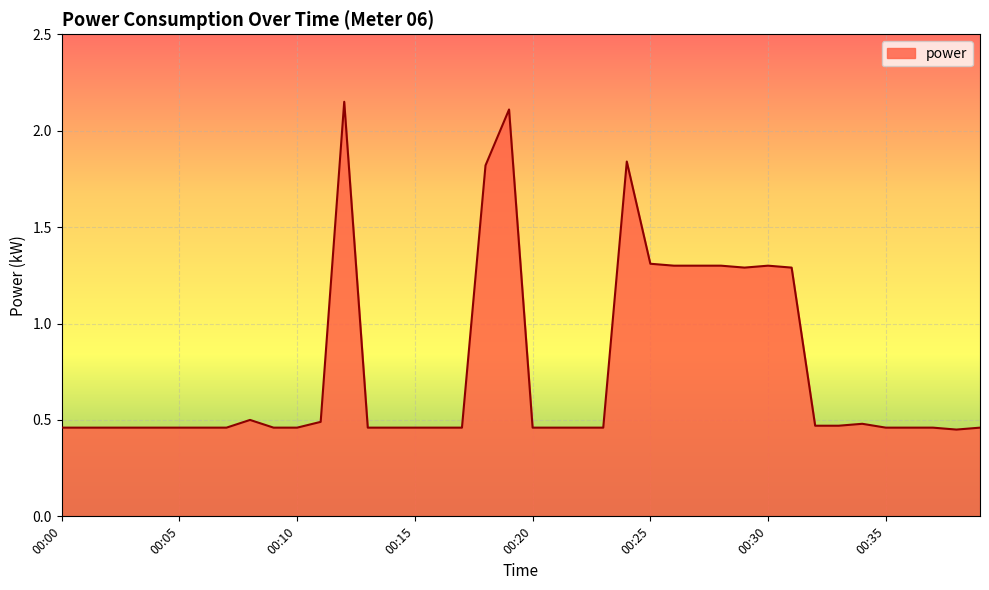

What is the difference between the maximum and minimum values?

1.7